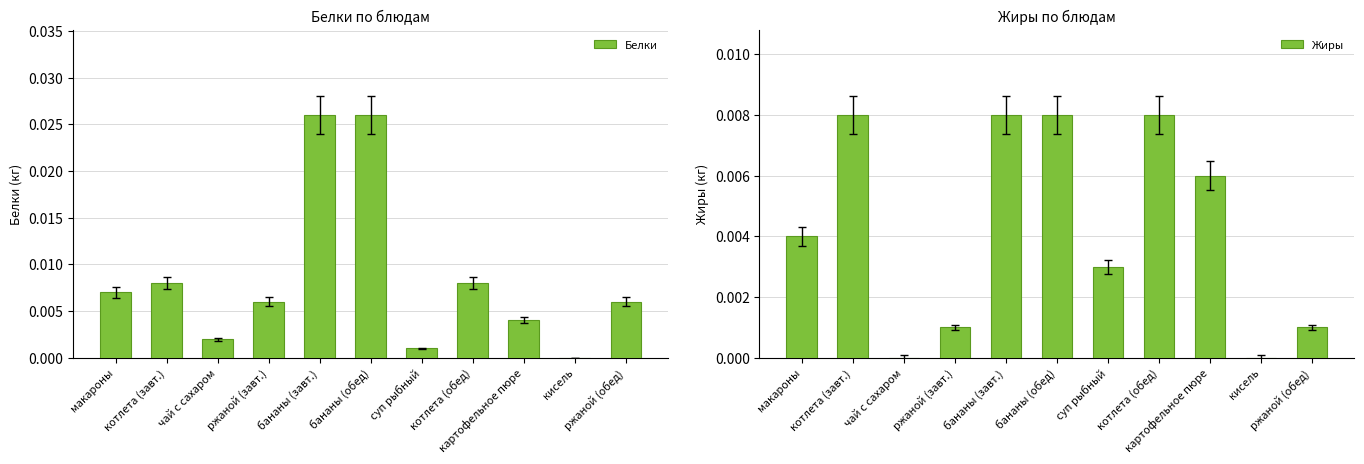

Where is Белки nearest to the value 0?

кисель